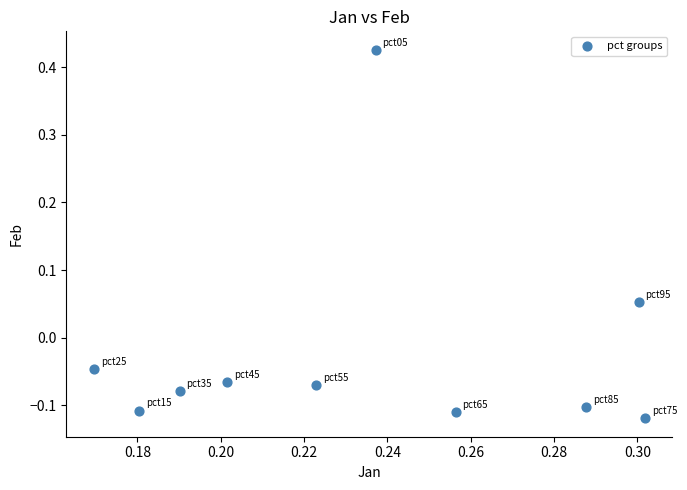

What is the range of Y values (max minus min)?

0.5